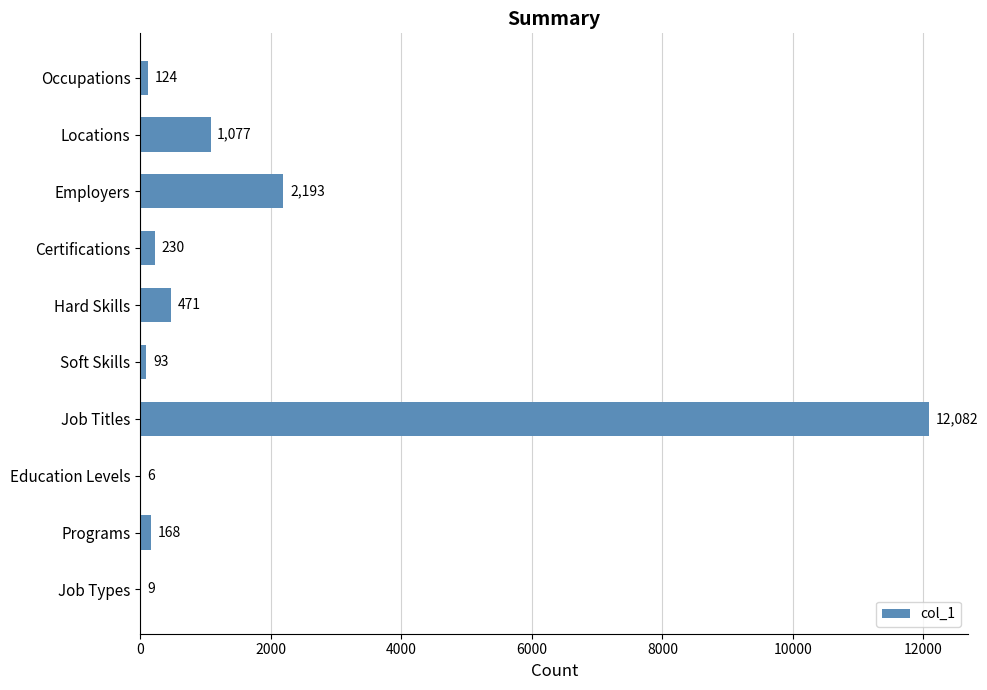

What is the sum of all values?

16453